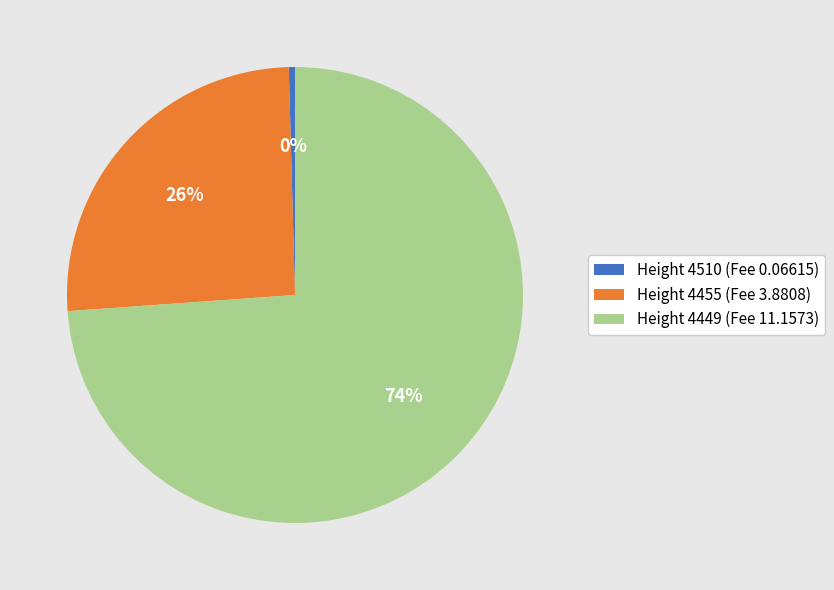

What percentage is the Height 4449 slice, to the nearest percent?

74%